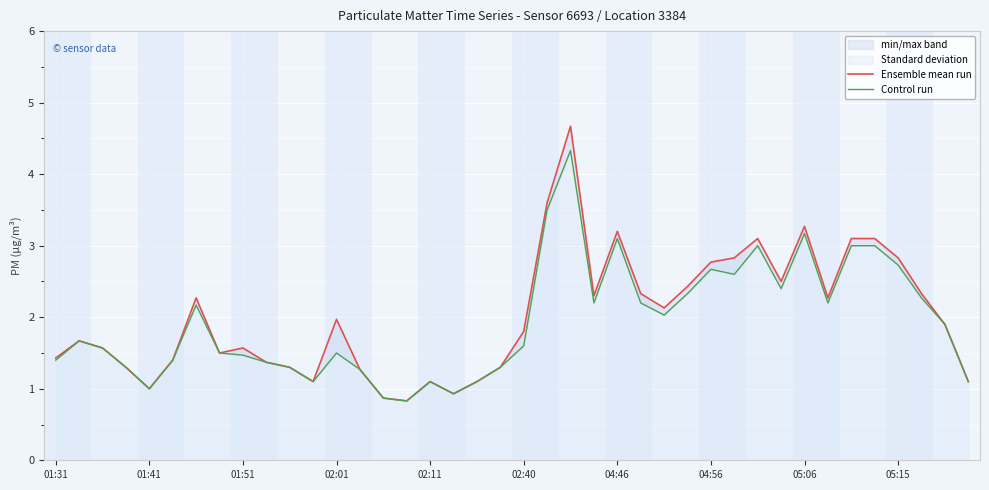

At how many categories does at least one series exceed 1?

36